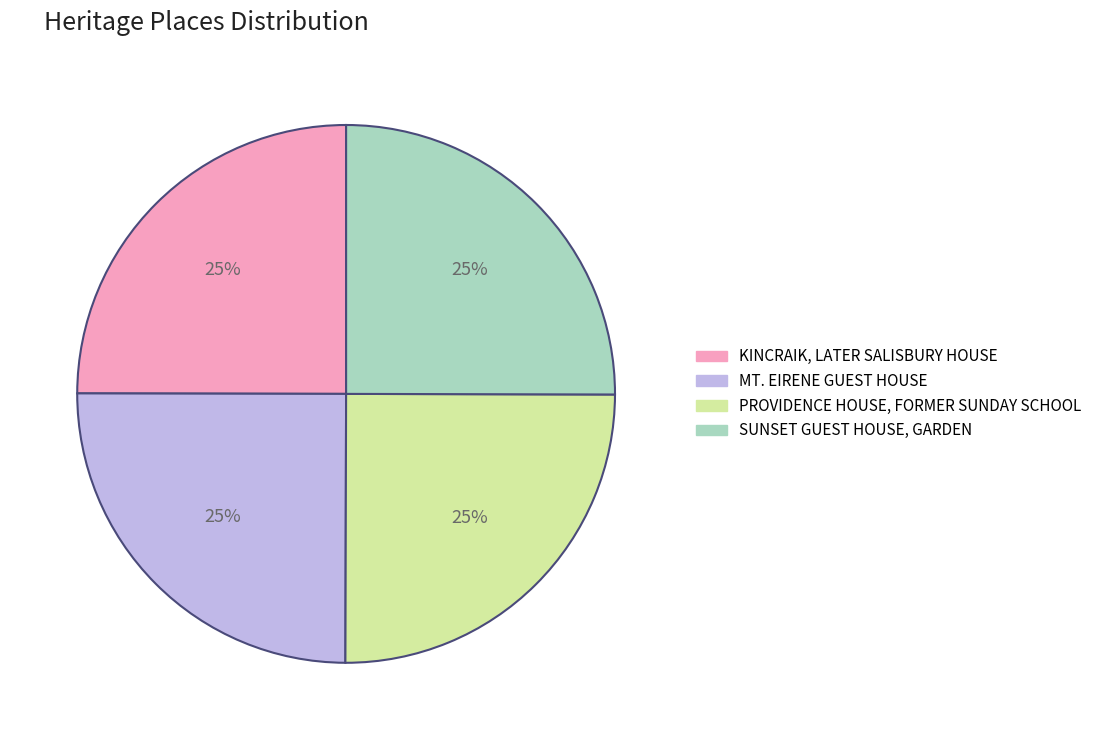

Is it true that MT. EIRENE GUEST HOUSE is 13% of the pie?

False